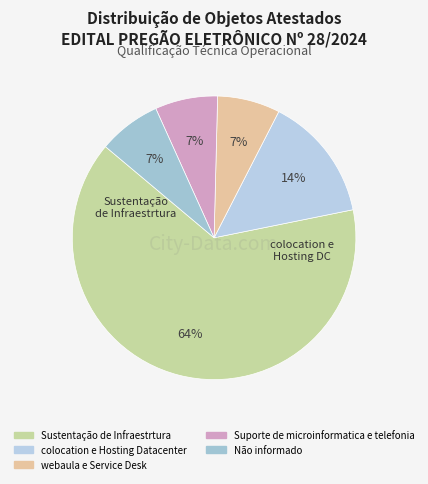

How many segments does this pie chart have?

5